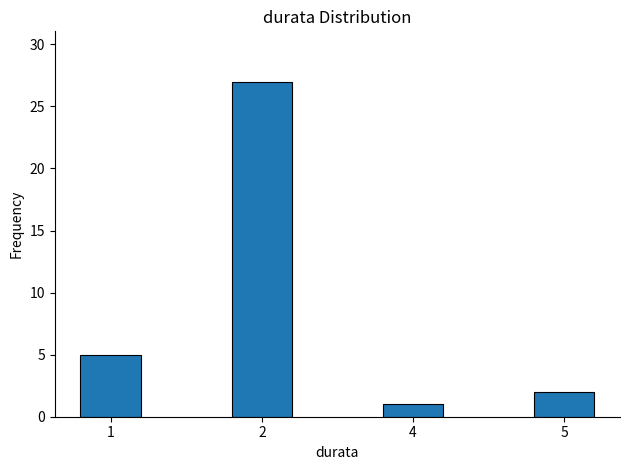

Reading left to right, list all the values displayed in this chart.

5	27	1	2